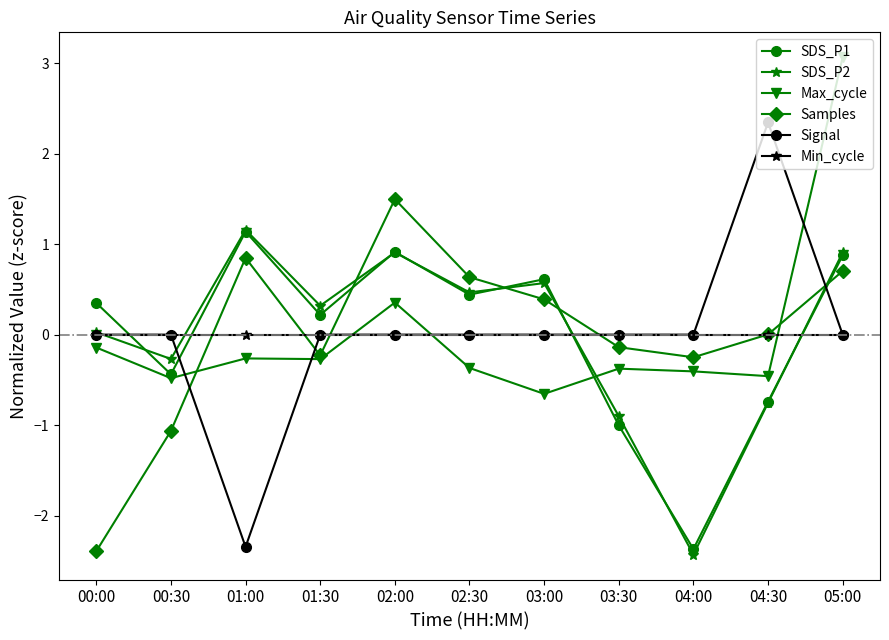

What is the label of the 9th point from the right?

01:00